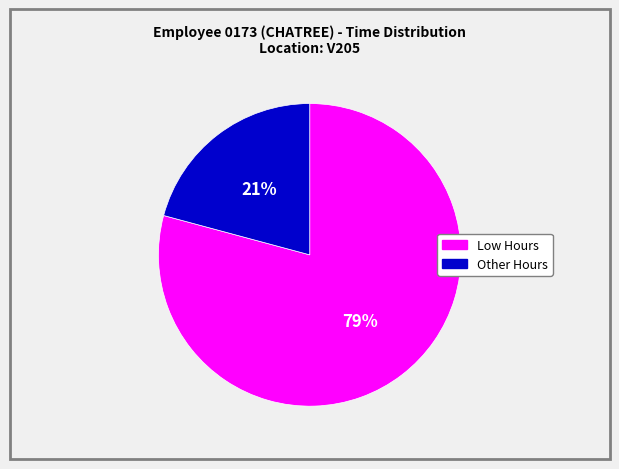

Rank the categories by value from lowest to highest.

Other Hours, Low Hours